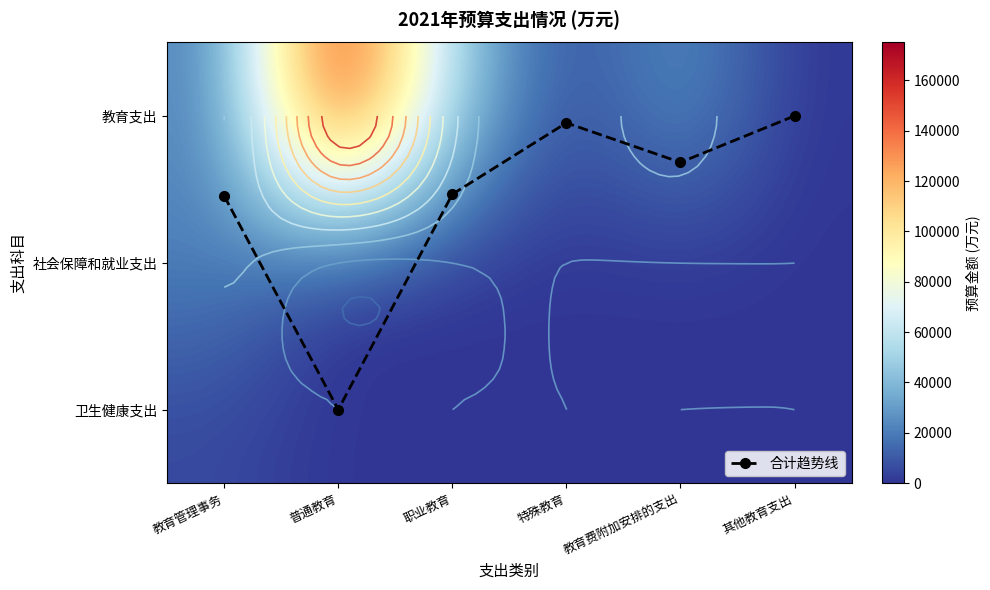

Which category has the lowest value in the 社会保障和就业支出 series?

普通教育